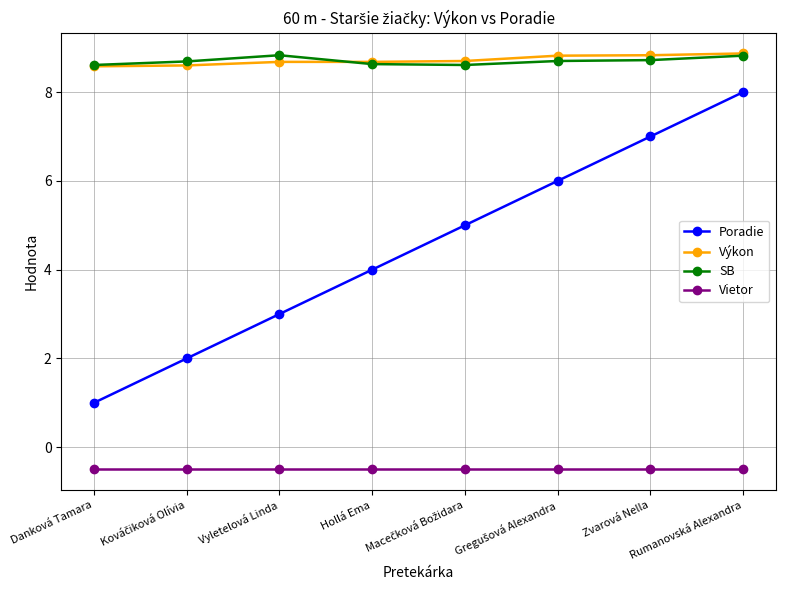

Is it true that Vietor equals -0.5 at Hollá Ema?

True